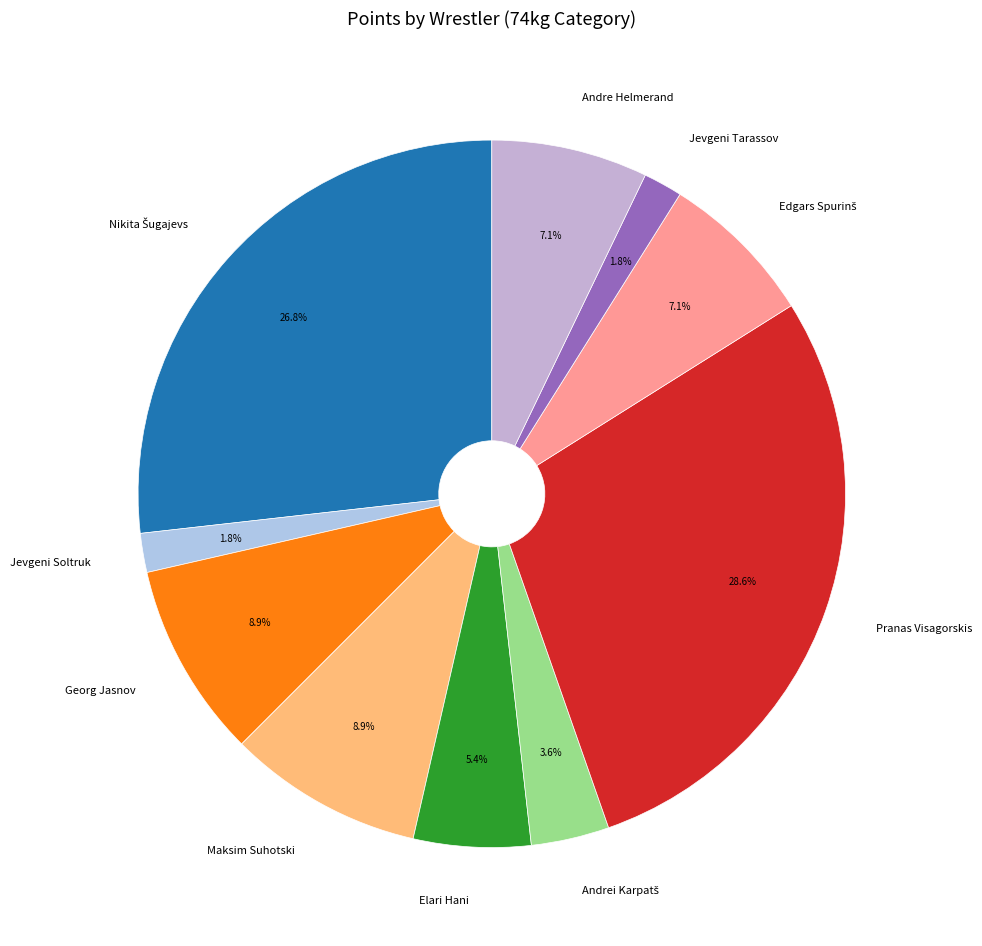

Is Elari Hani the majority of the pie?

No